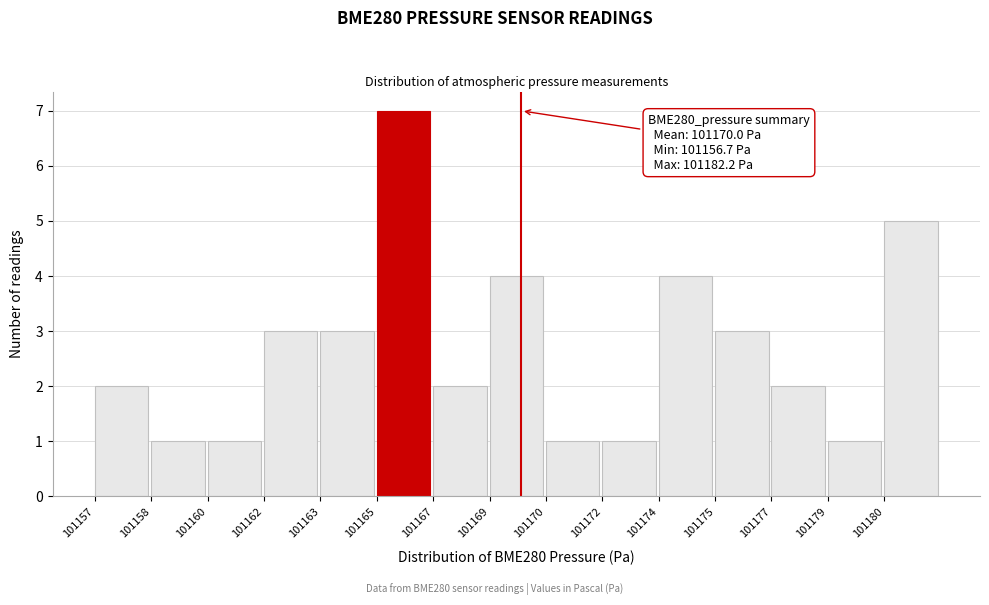

Reading left to right, transcribe all the data shown in this chart.

101157=2	101158=1	101160=1	101162=3	101163=3	101165=7	101167=2	101169=4	101170=1	101172=1	101174=4	101175=3	101177=2	101179=1	101180=5